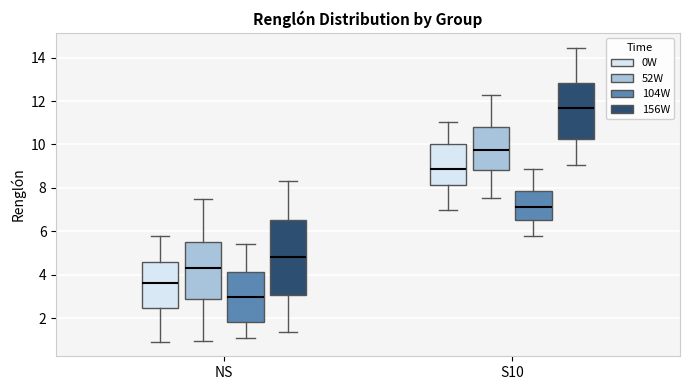

Comparing the boxes themselves (not the whiskers), which one is the tallest?

NS (156W)